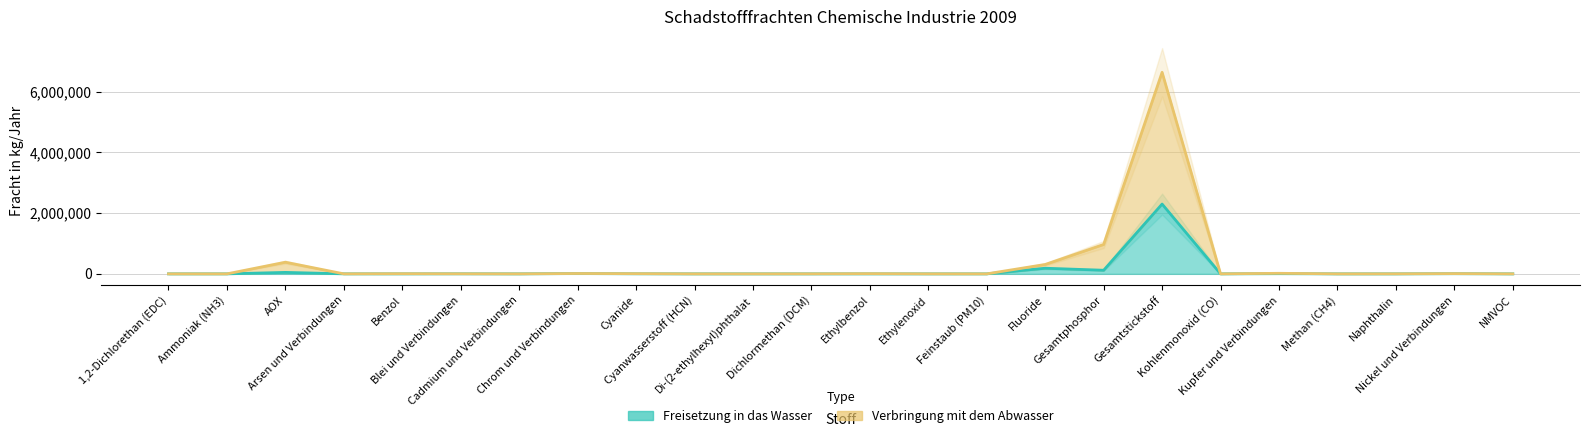

True or false: Verbringung mit dem Abwasser has a value of 10360105 at Gesamtstickstoff.

False